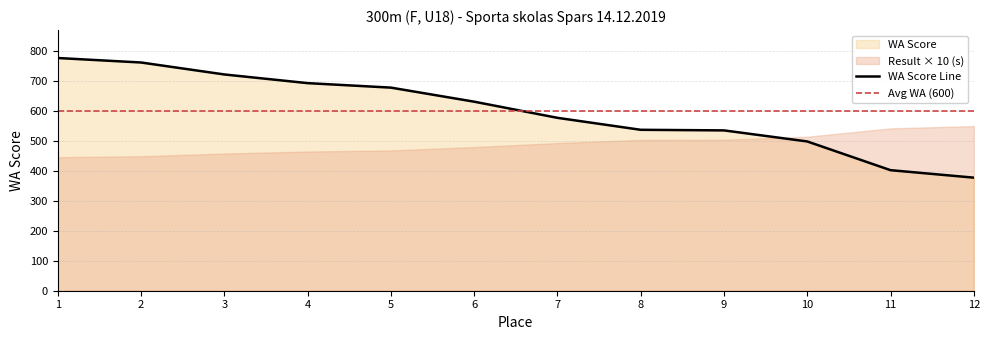

Count the number of values greater than 632.

5